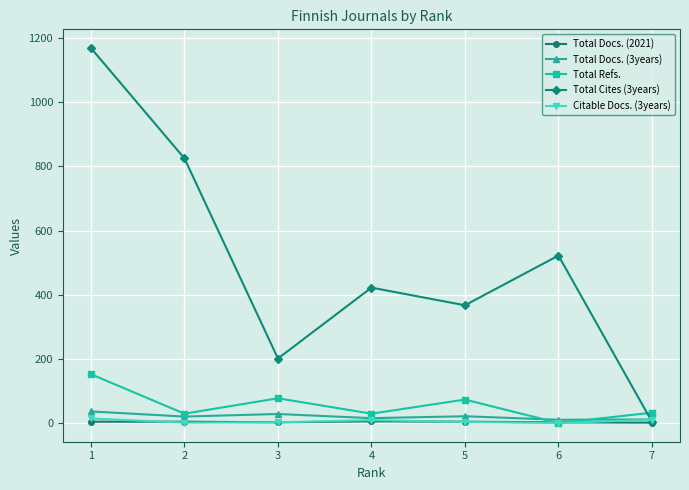

What is the average value of the Total Docs. (3years) series?

20